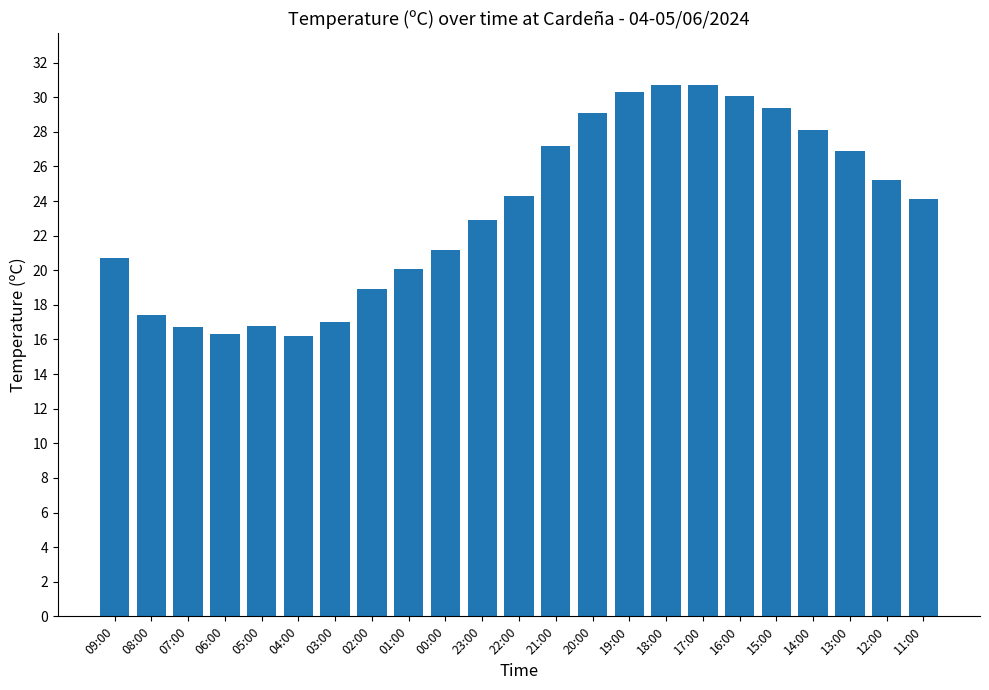

What is the maximum value shown in the chart?

30.7